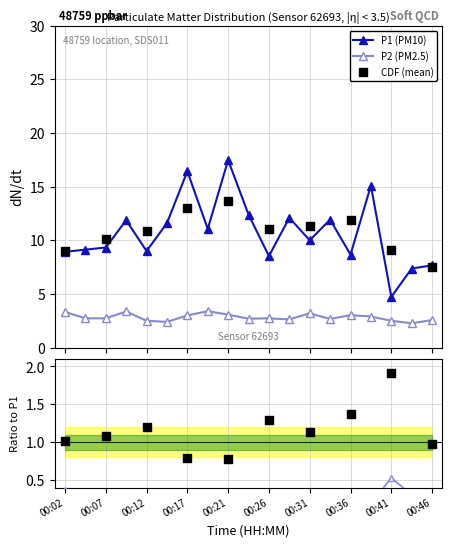

What is the total value across all series at 00:04?

11.9